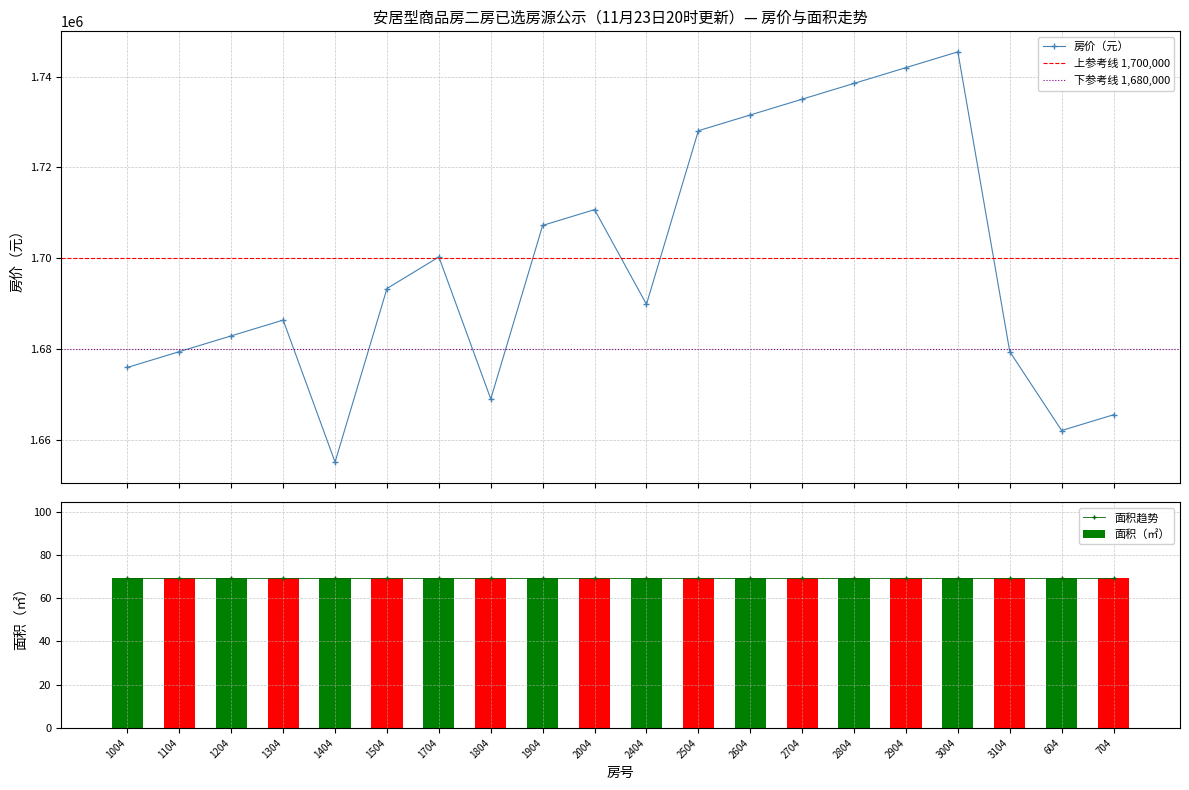

What is the smallest value displayed?

1655123